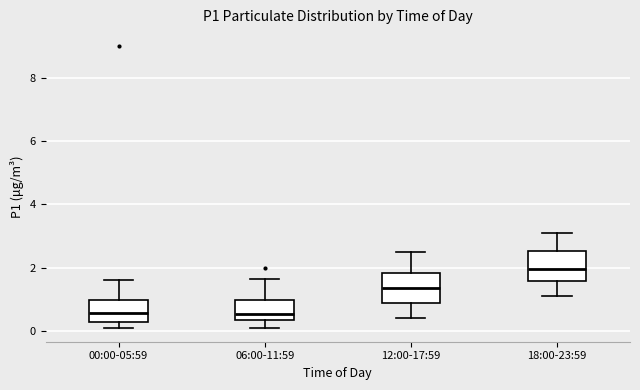

Reading left to right, read every box against the y-axis: the position of its median line, the range the box covers, and the ends of its whiskers. The values are not printed on the chart, so give them approximately, as read against the axis.

00:00-05:59: median 0.6, box 0.2 to 1.0, whiskers 0.2 (just below the box's lower edge) to 1.6
06:00-11:59: median 0.6, box 0.4 to 1.0, whiskers 0.2 to 1.6
12:00-17:59: median 1.4, box 0.8 to 1.8, whiskers 0.4 to 2.6
18:00-23:59: median 2.0, box 1.6 to 2.6, whiskers 1.2 to 3.2